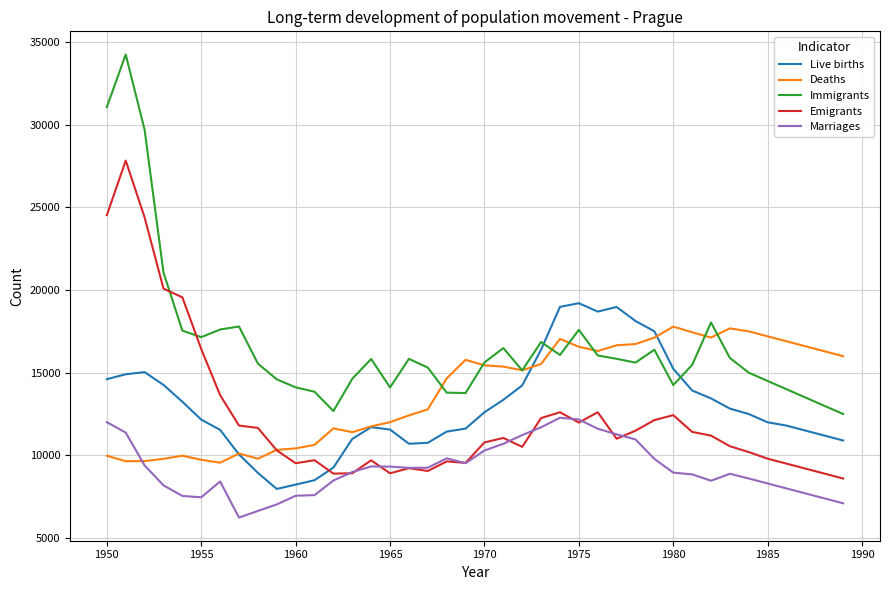

Which series has the widest spread of values?

Immigrants